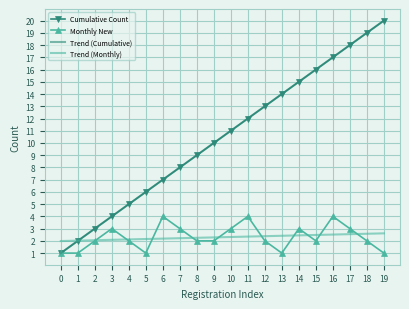

True or false: Cumulative Count and Monthly New cross at least once.

False